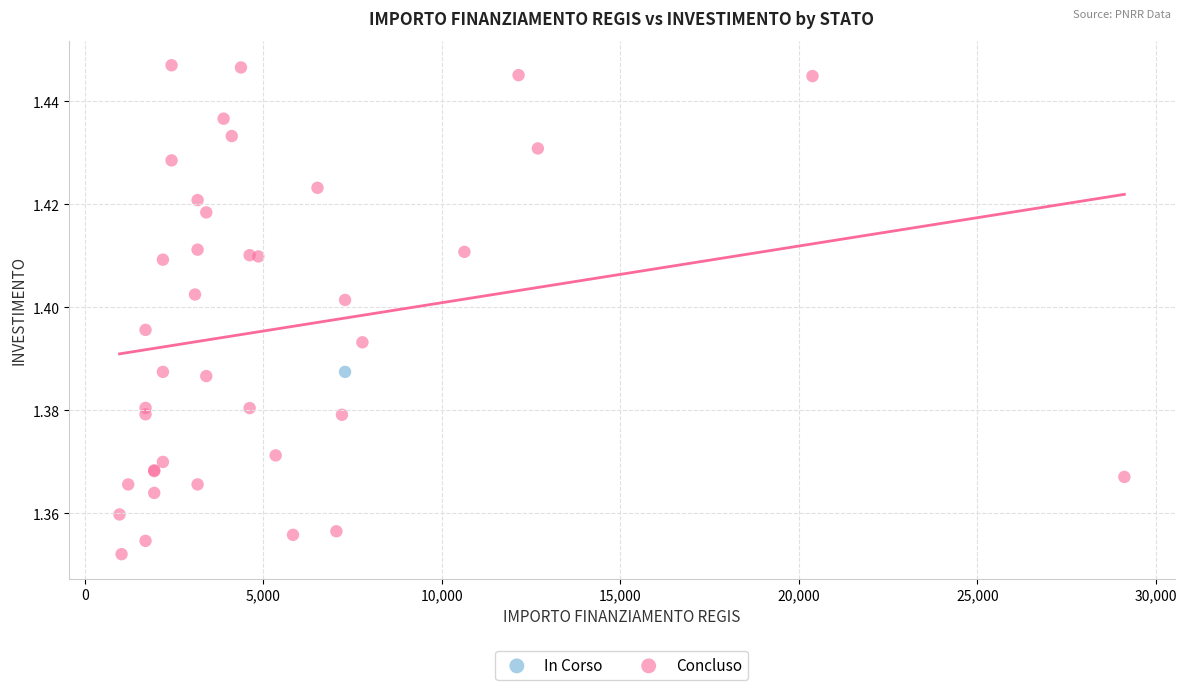

What are all the series names shown in the legend?

In Corso, Concluso